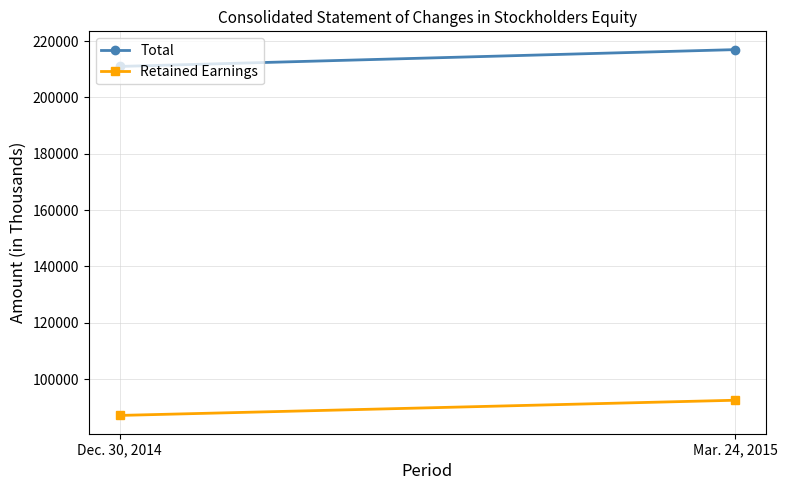

What is the maximum value shown in the chart?

216957